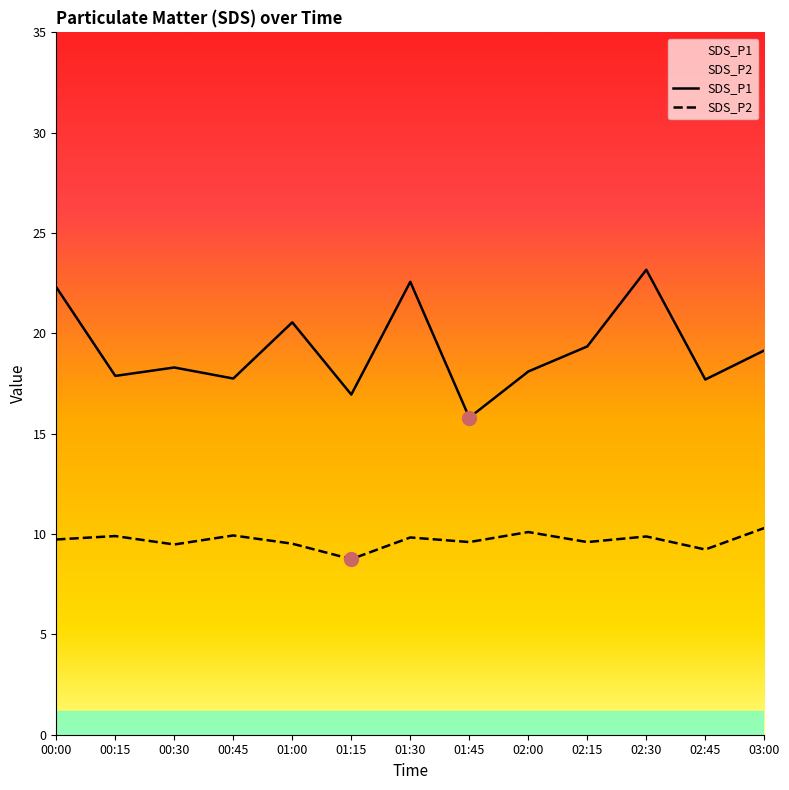

What position from the left is 00:30?

3